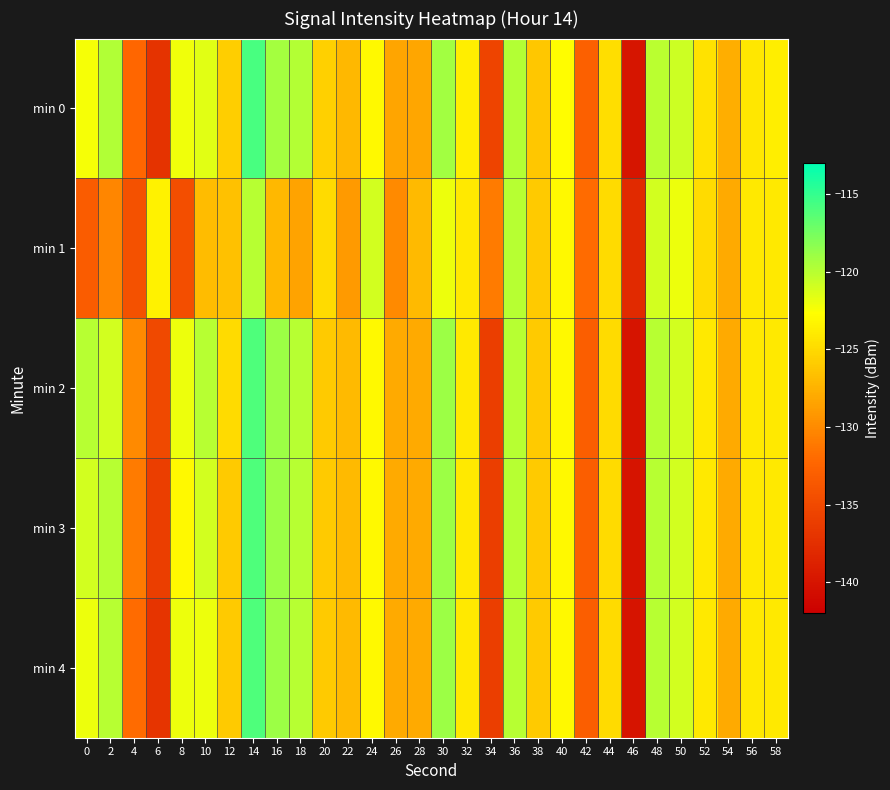

How many series are shown in this chart?

5